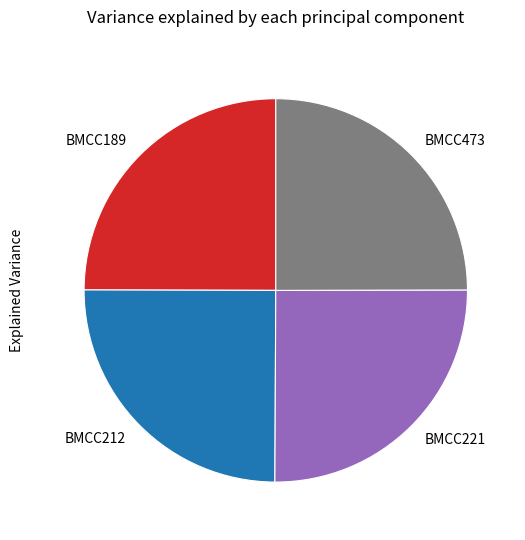

Approximately how many times larger is the value at BMCC221 compared to BMCC189?

1.0